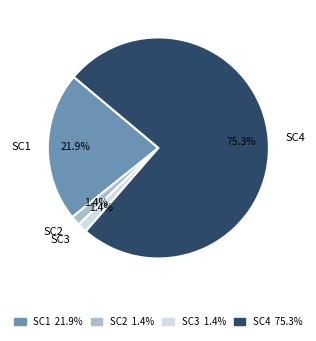

Which slice is the largest?

SC4